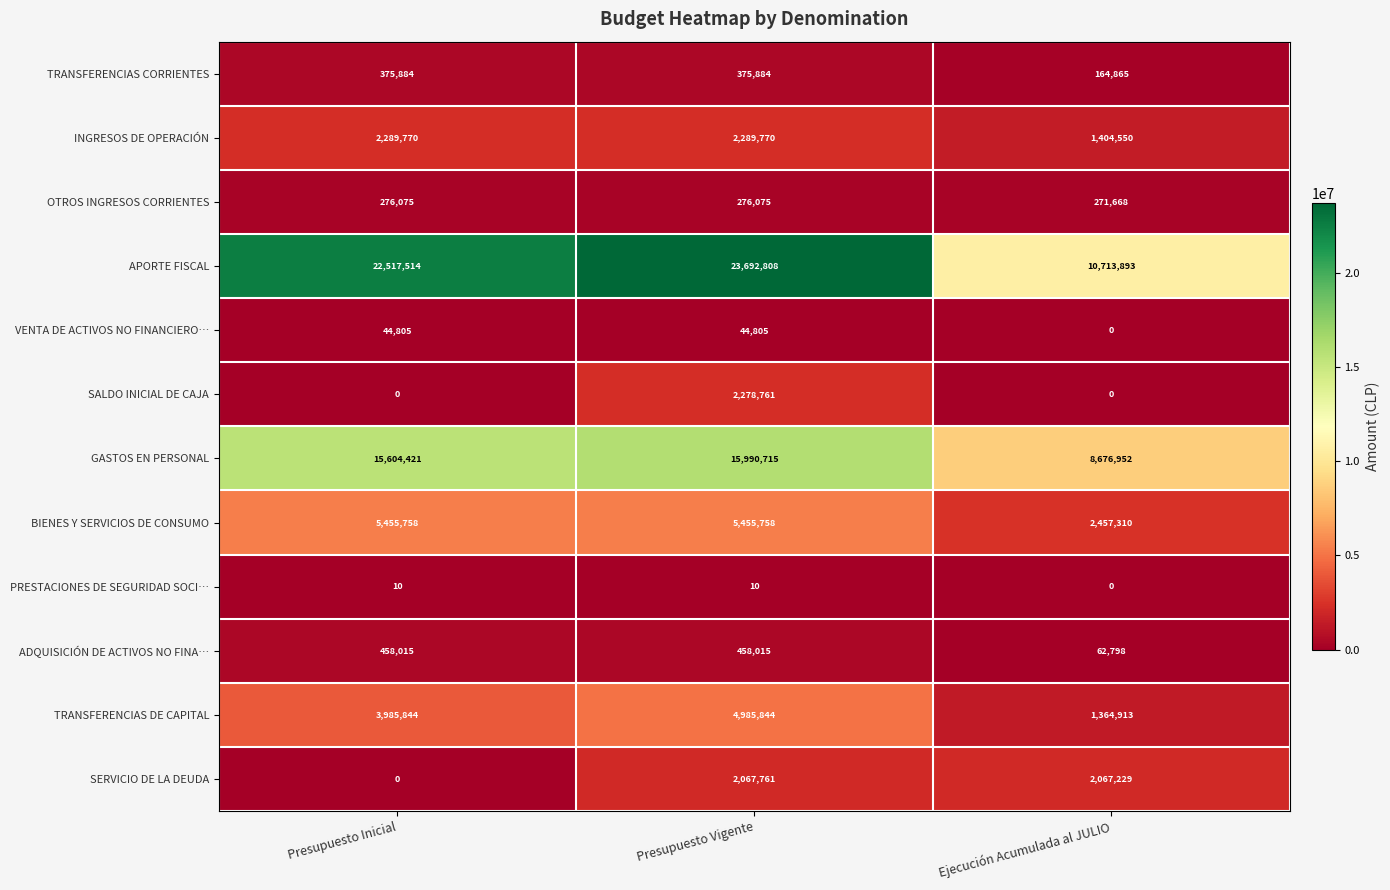

What is the maximum value shown in the chart?

23692808